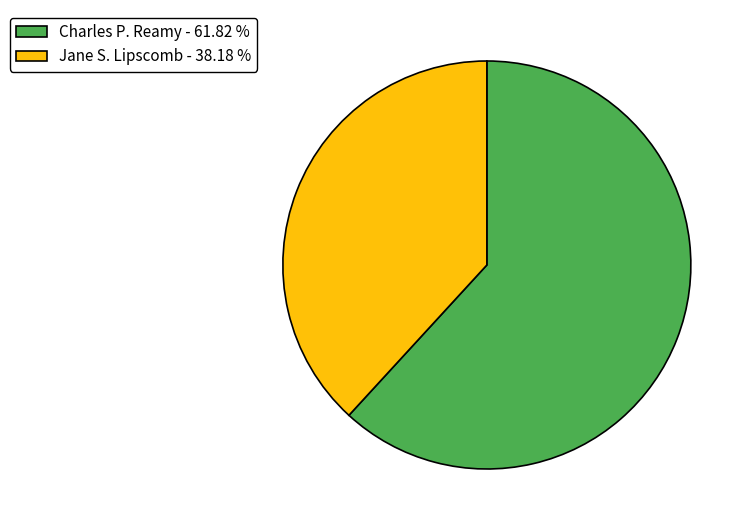

Rank the categories by value from highest to lowest.

Charles P. Reamy - 61.82 %, Jane S. Lipscomb - 38.18 %